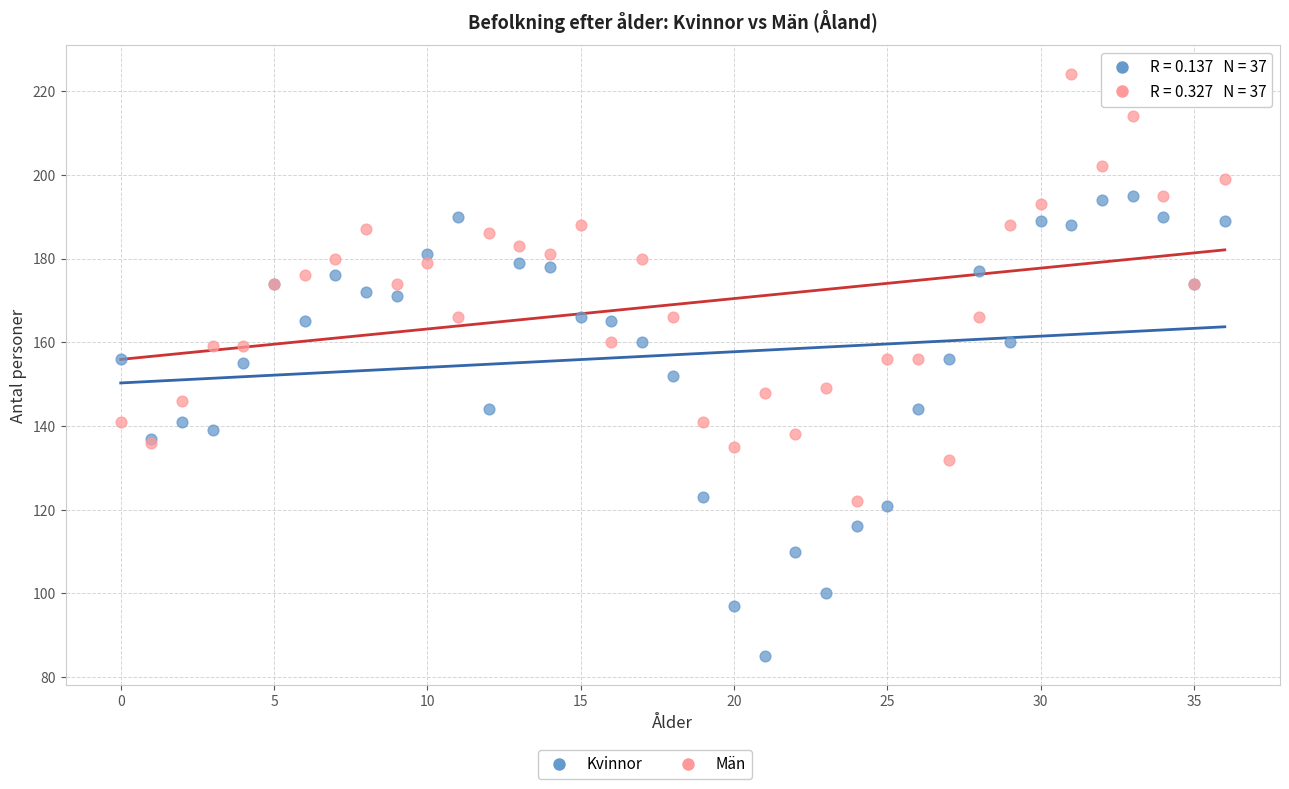

Which series contains the highest Y value?

Män